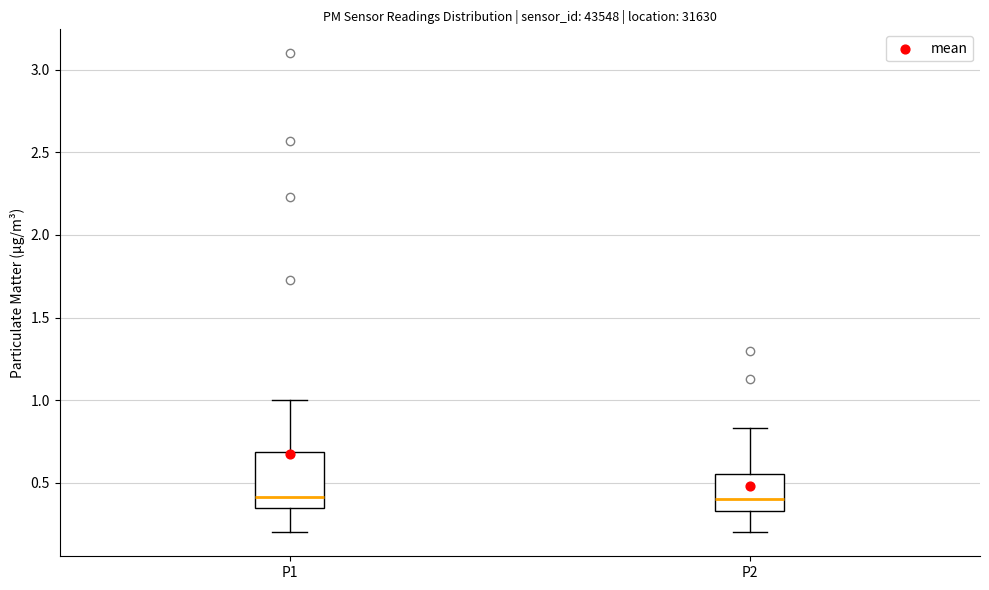

Comparing the boxes themselves (not the whiskers), which one is the tallest?

P1